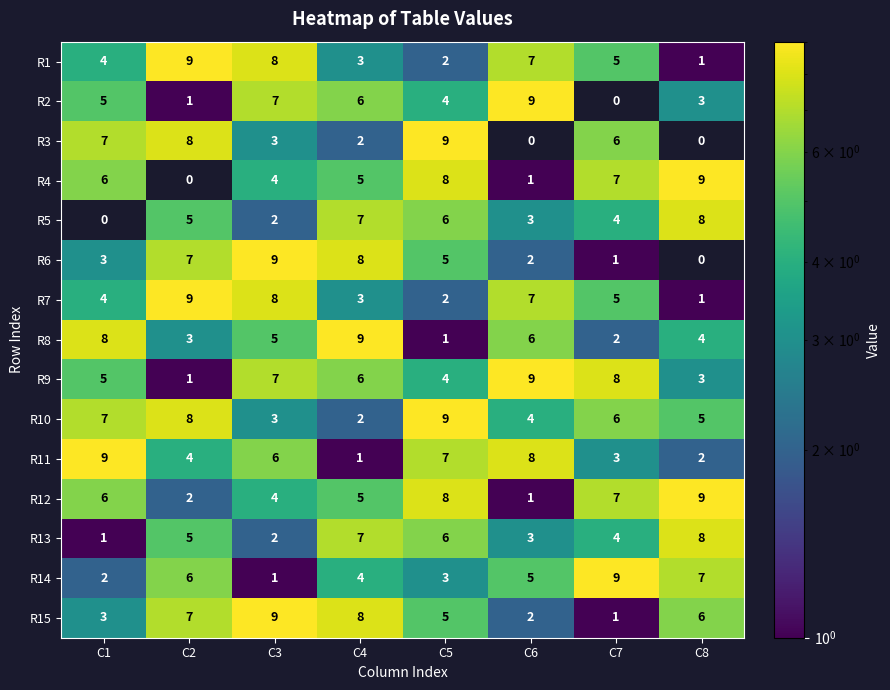

How many distinct data groups are displayed?

15